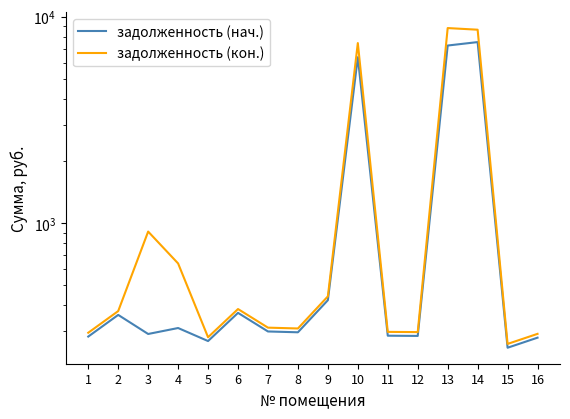

Which has a higher value, 8 or 14?

14